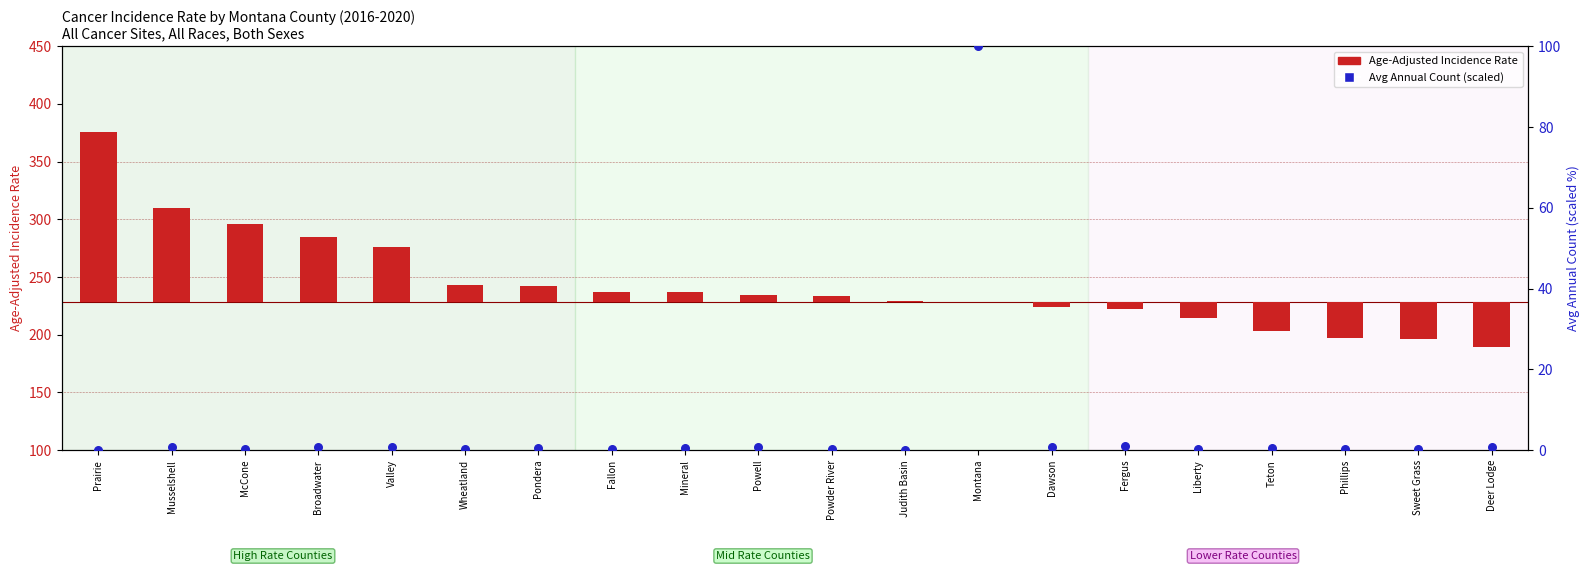

What is the total value across all series at Prairie?

147.6